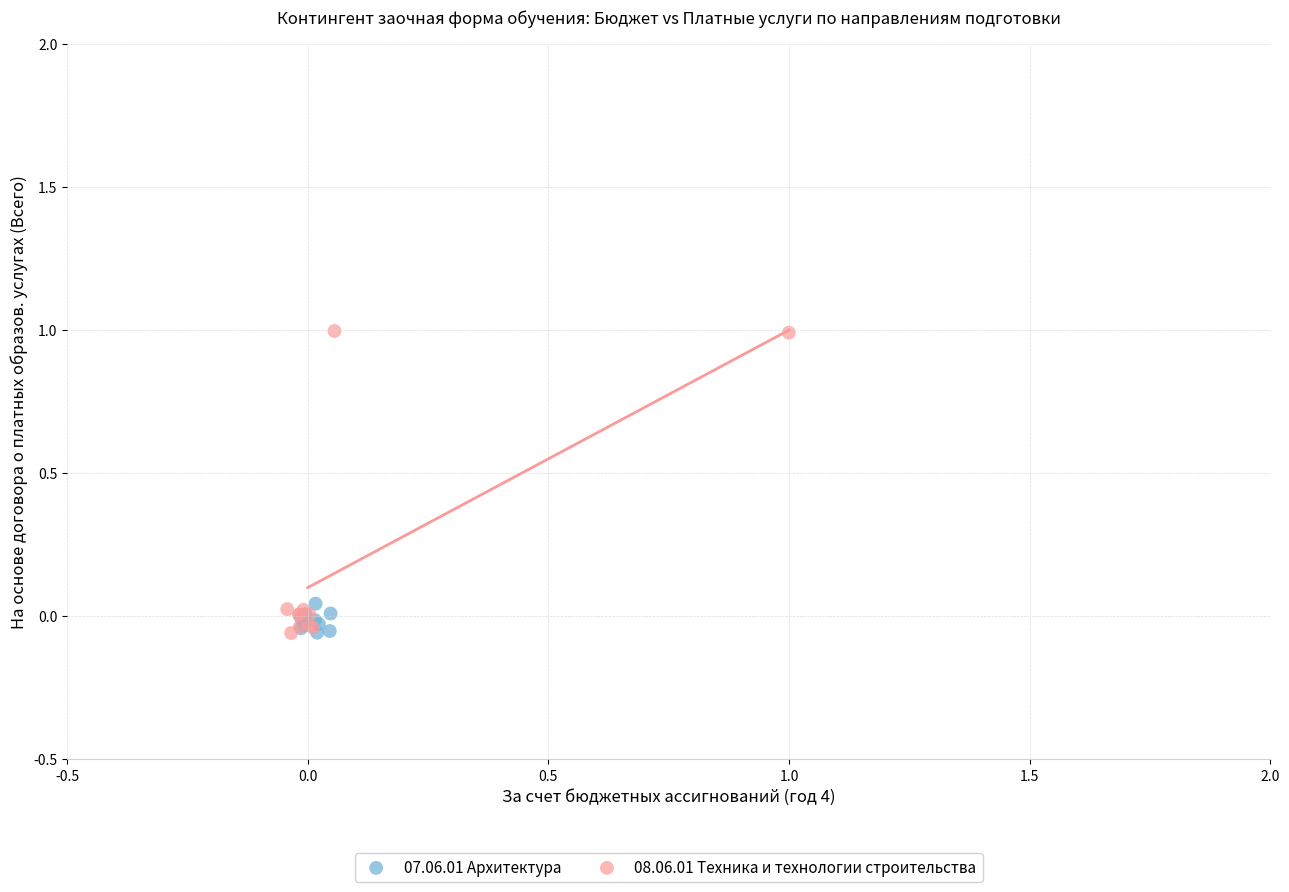

Which series has the widest spread of Y values?

08.06.01 Техника и технологии строительства